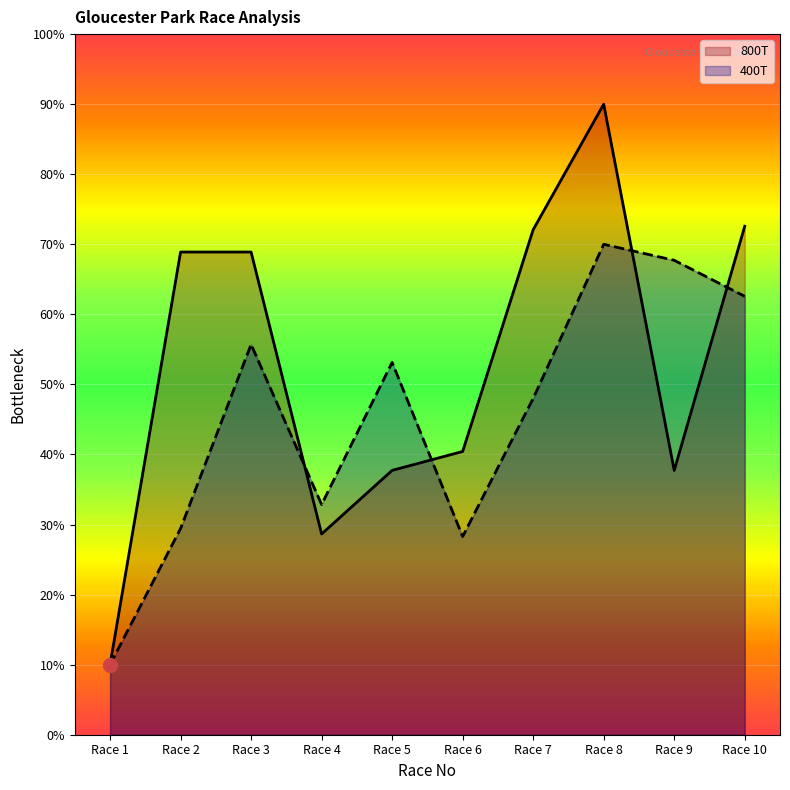

Reading left to right, list all the values displayed in this chart.

800T: 10.0	68.9	68.9	28.7	37.7	40.4	72.1	90.0	37.7	72.6
400T: 10.0	29.4	55.7	32.9	53.1	28.3	48.0	70.0	67.7	62.6